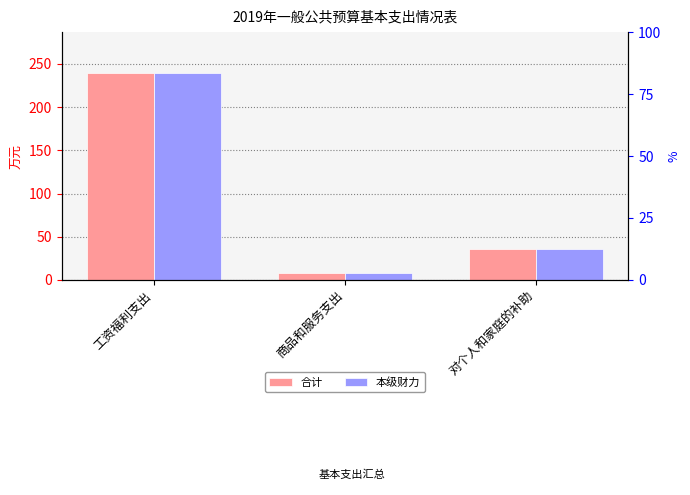

Between 工资福利支出 and 商品和服务支出, which series saw the biggest shift?

合计